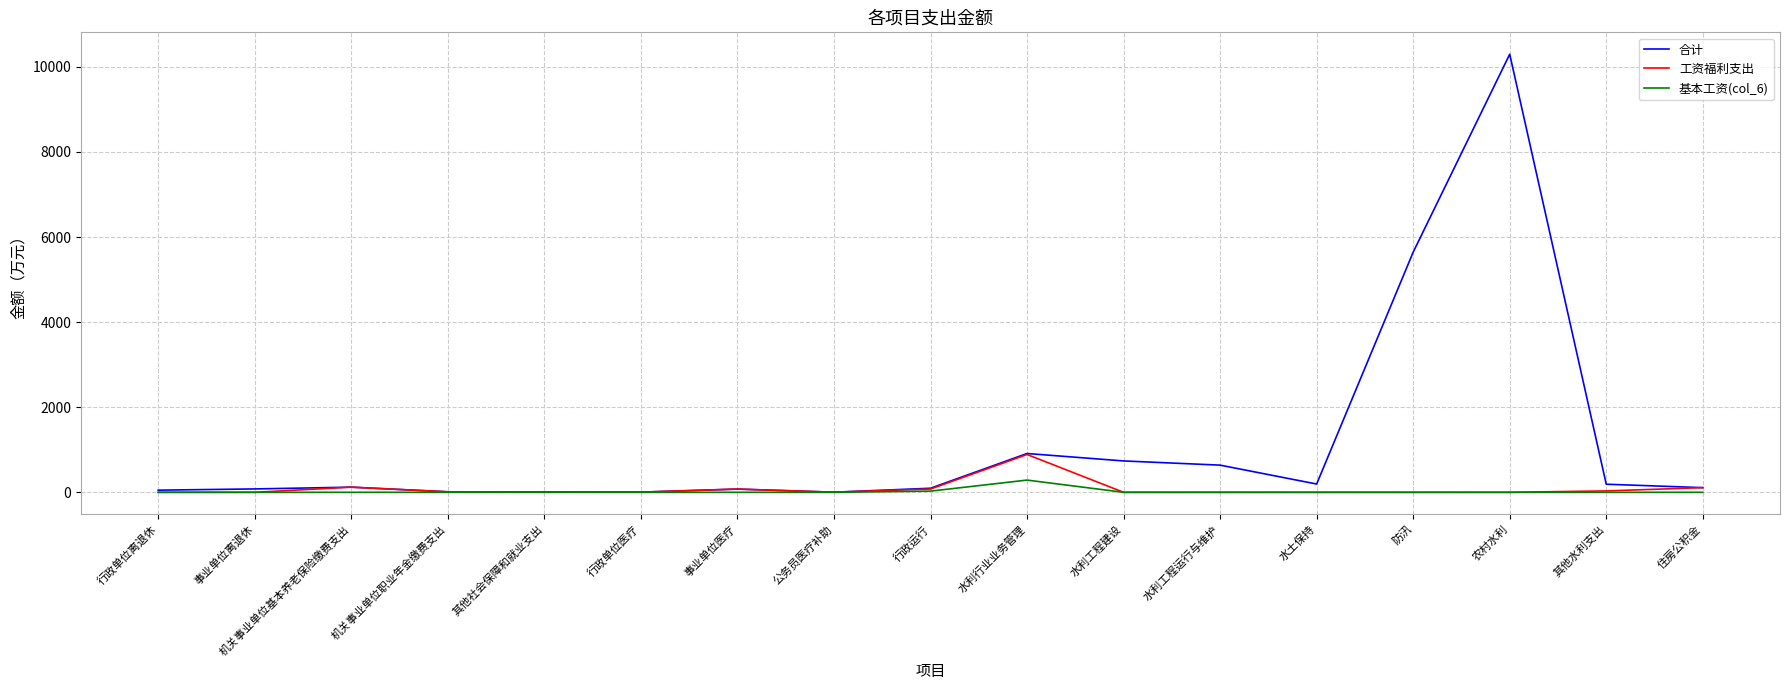

List the series in order of their peak value, lowest first.

基本工资(col_6), 工资福利支出, 合计